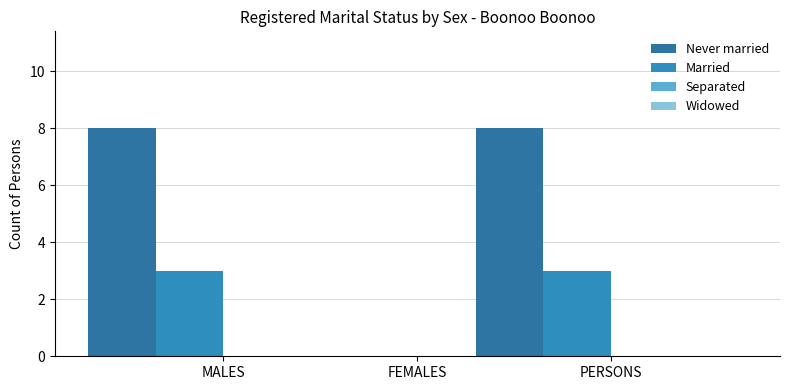

How many distinct data groups are displayed?

2